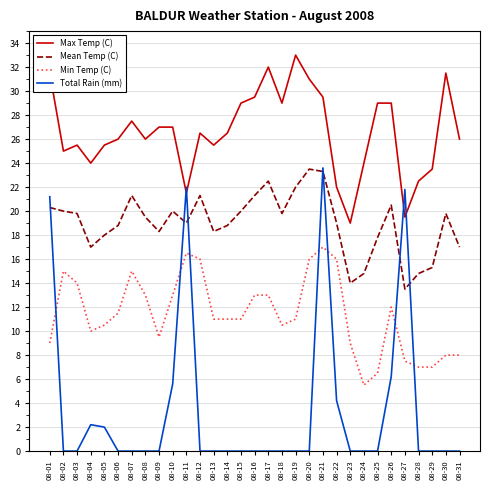

Which series has the largest total across all categories?

Max Temp (C)